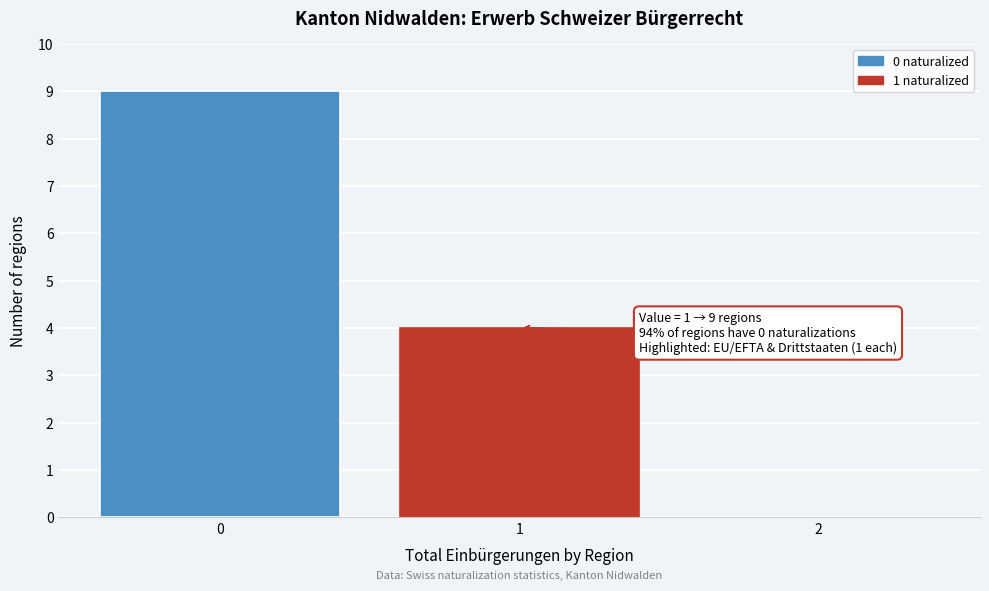

Reading left to right, list all the values displayed in this chart.

0=9	1=4	2=0